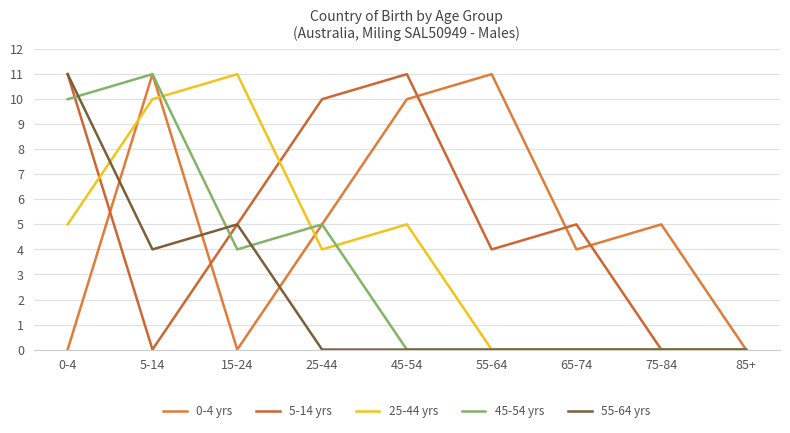

What is the value of the 55-64 yrs point at the 2nd from the left?

4